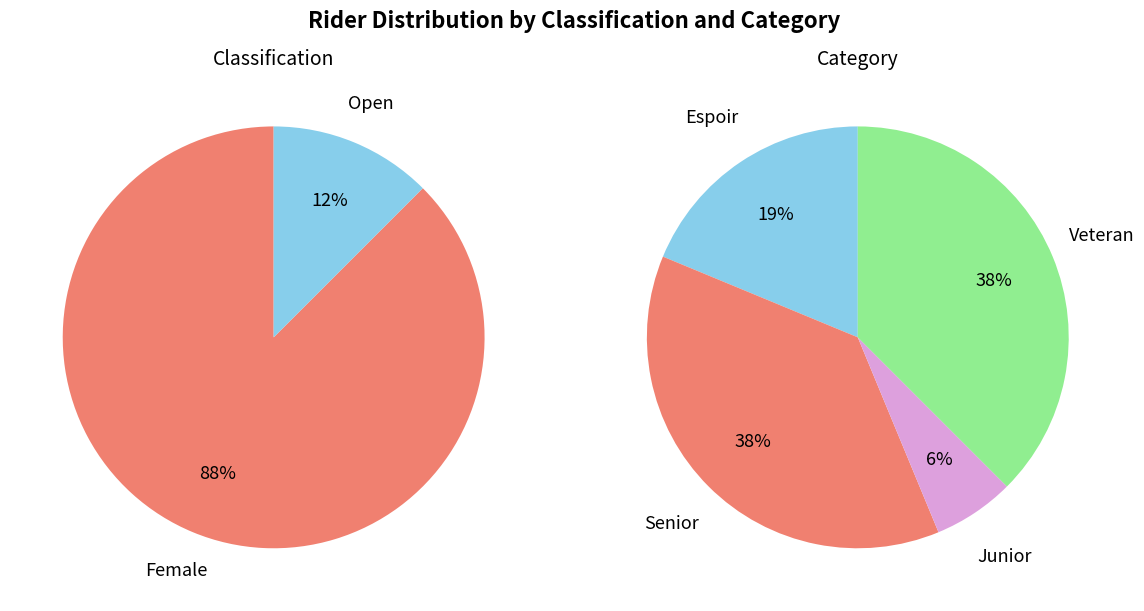

What is the majority slice?

Female